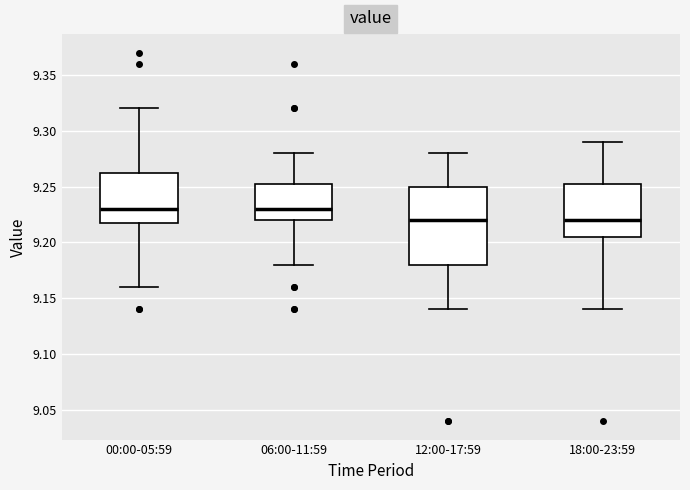

Which box is the tallest, from its lower edge to its upper edge?

12:00-17:59